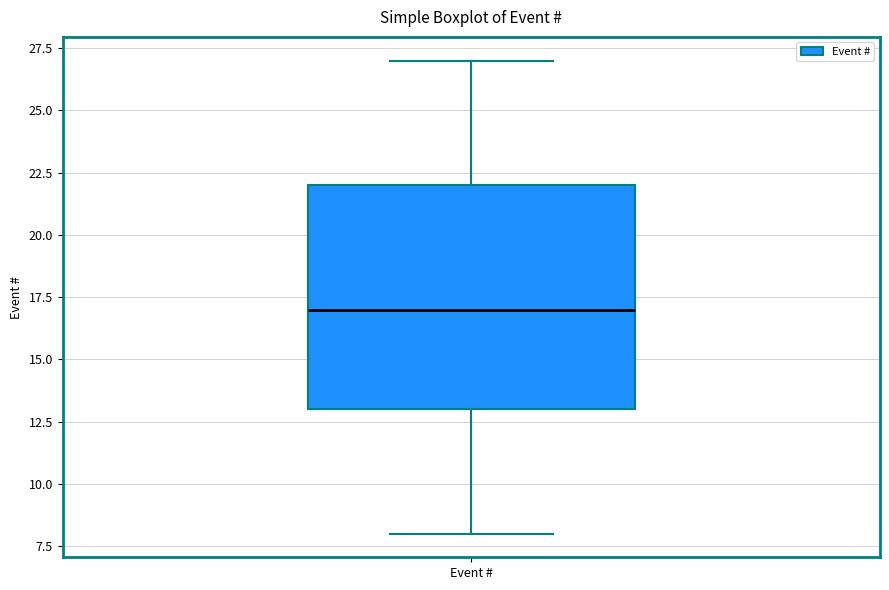

Where is the lower edge of the box for Event # on the y-axis? The values are not printed on the chart, so give them approximately, as read against the axis.

13